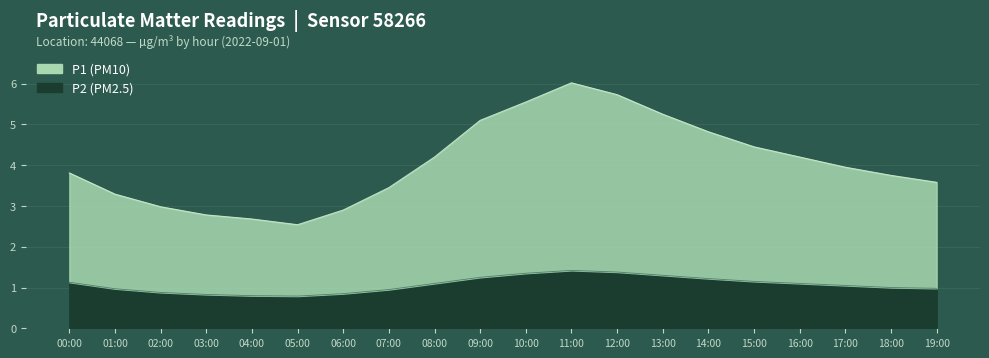

List the labels in order of value, largest first.

11:00, 12:00, 10:00, 13:00, 09:00, 14:00, 15:00, 08:00, 16:00, 17:00, 00:00, 18:00, 19:00, 07:00, 01:00, 02:00, 06:00, 03:00, 04:00, 05:00